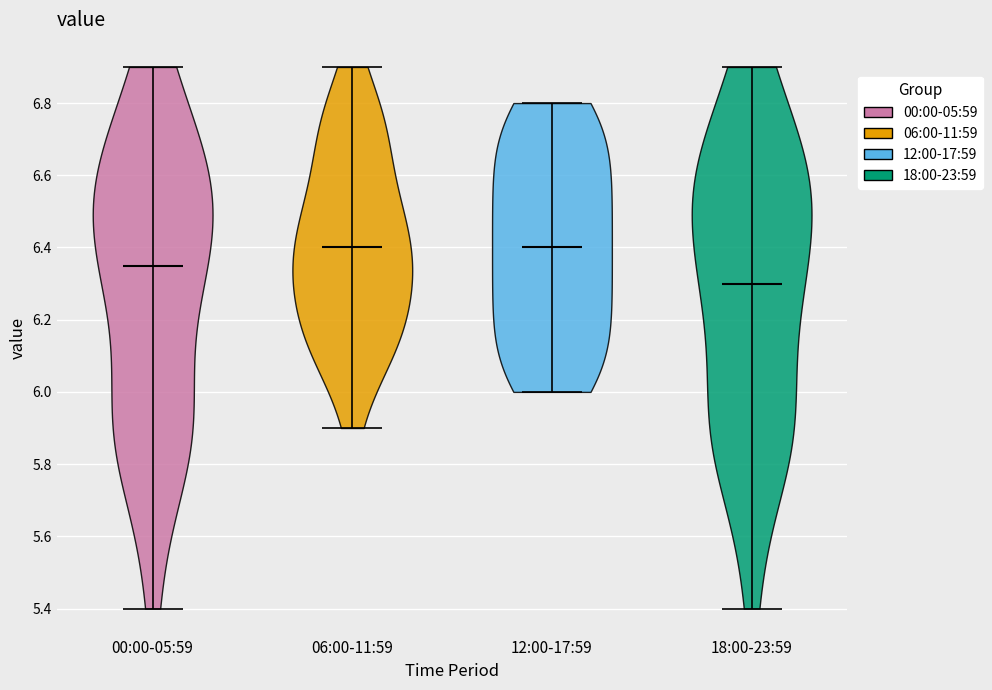

What is the lowest point the violin for 06:00-11:59 reaches on the y-axis? The values are not printed on the chart, so give them approximately, as read against the axis.

5.90